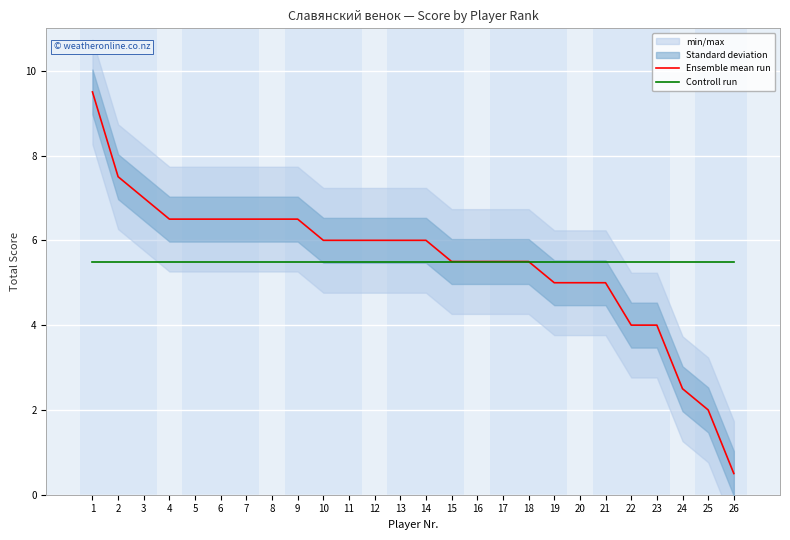

Is it true that Controll run equals 5.5 at 22?

True